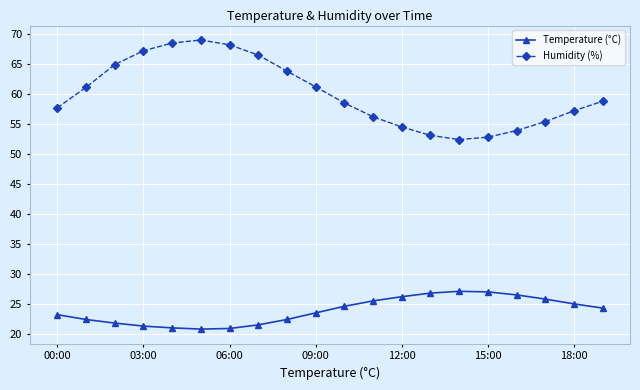

What is the value of the Humidity (%) point at the 15th from the left?

52.4